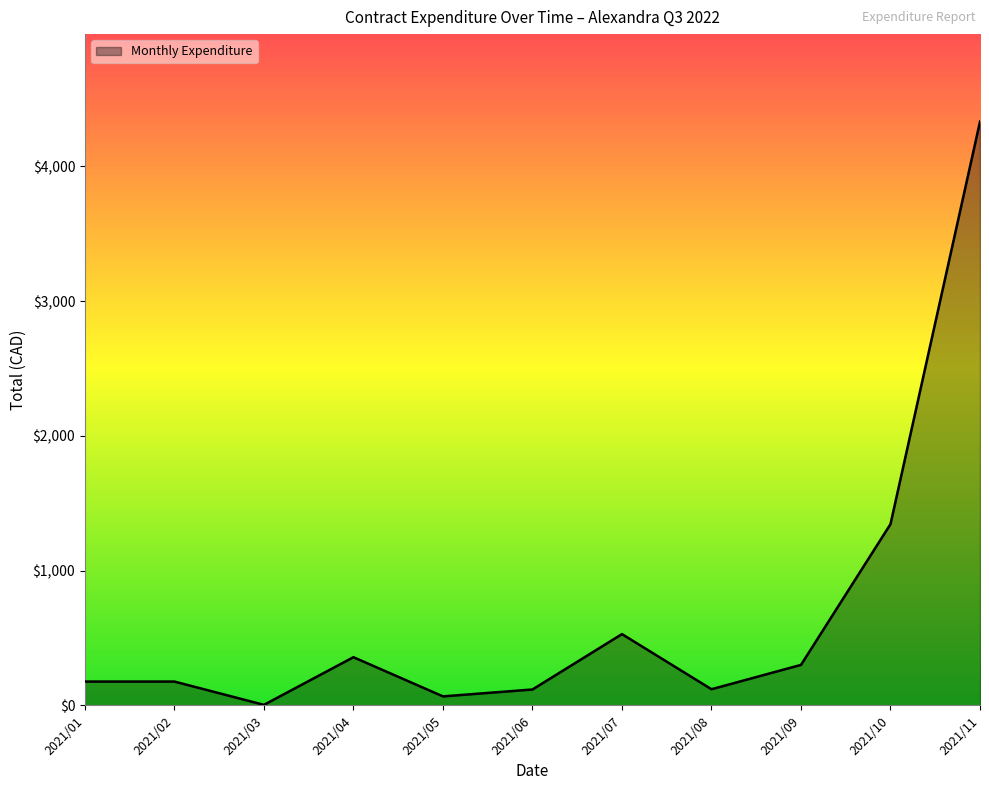

What is the smallest value displayed?

4.0